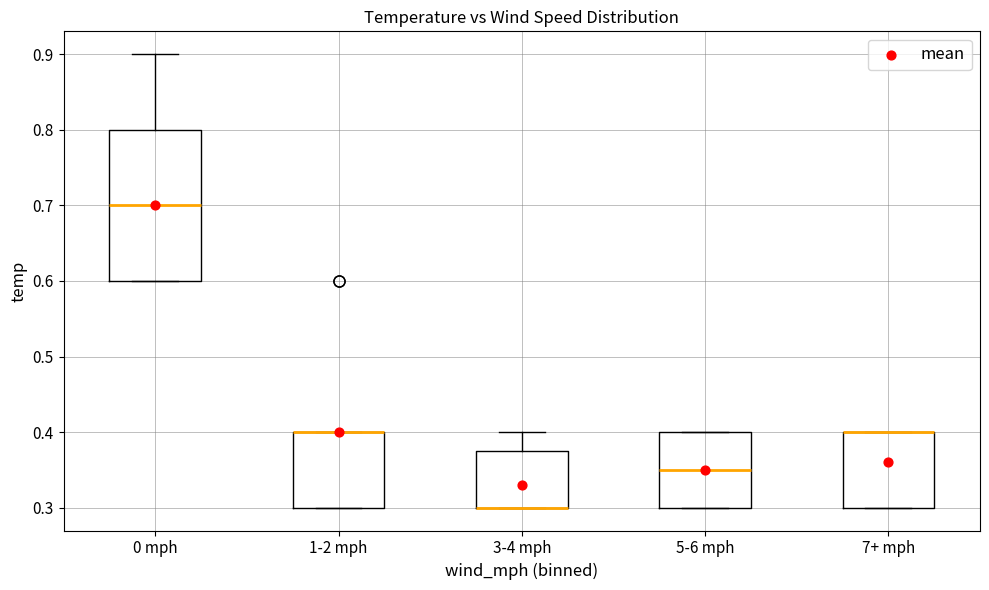

Reading left to right, transcribe this box plot: for each box, give where its median line is, the range the box spans, and where its two whiskers end, as read against the y-axis. The values are not printed on the chart, so give them approximately, as read against the axis.

0 mph: median 0.70, box 0.60 to 0.80, whiskers 0.60 to 0.90
1-2 mph: median 0.40 (drawn on the box's upper edge), box 0.30 to 0.40, whiskers 0.30 to 0.40
3-4 mph: median 0.30 (drawn on the box's lower edge), box 0.30 to 0.38, whiskers 0.30 to 0.40
5-6 mph: median 0.35, box 0.30 to 0.40, whiskers 0.30 to 0.40
7+ mph: median 0.40 (drawn on the box's upper edge), box 0.30 to 0.40, whiskers 0.30 to 0.40